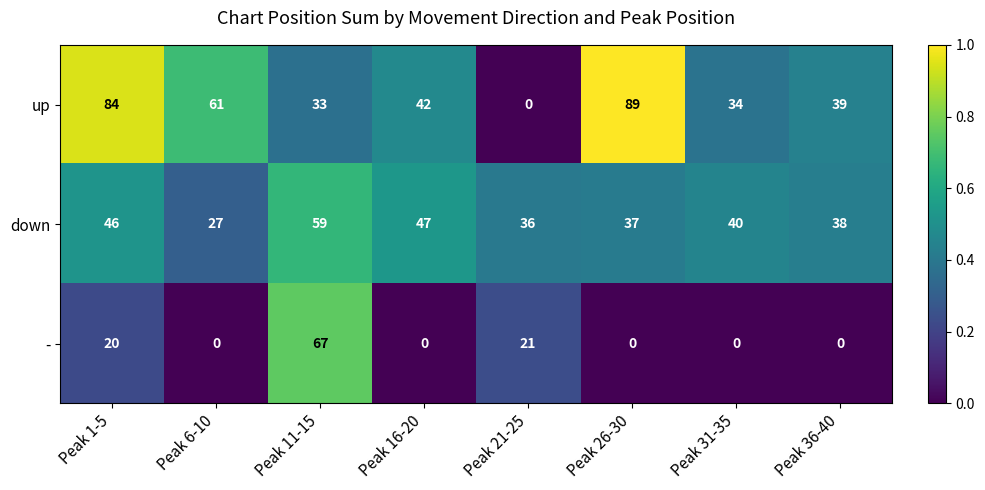

What is the total value across all series at Peak 31-35?

74